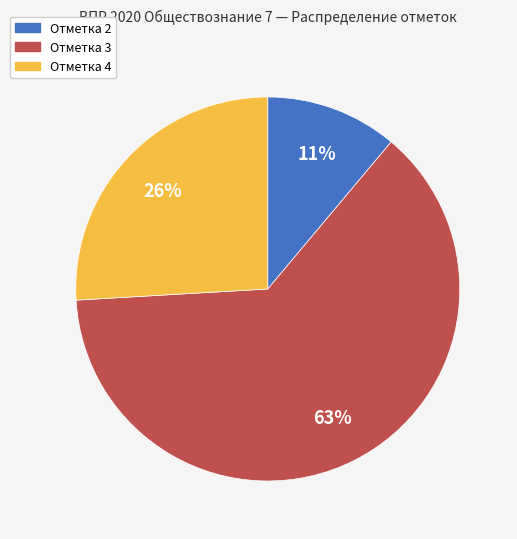

To the nearest percent, what is the difference between the Отметка 3 and Отметка 2 slice percentages?

52%